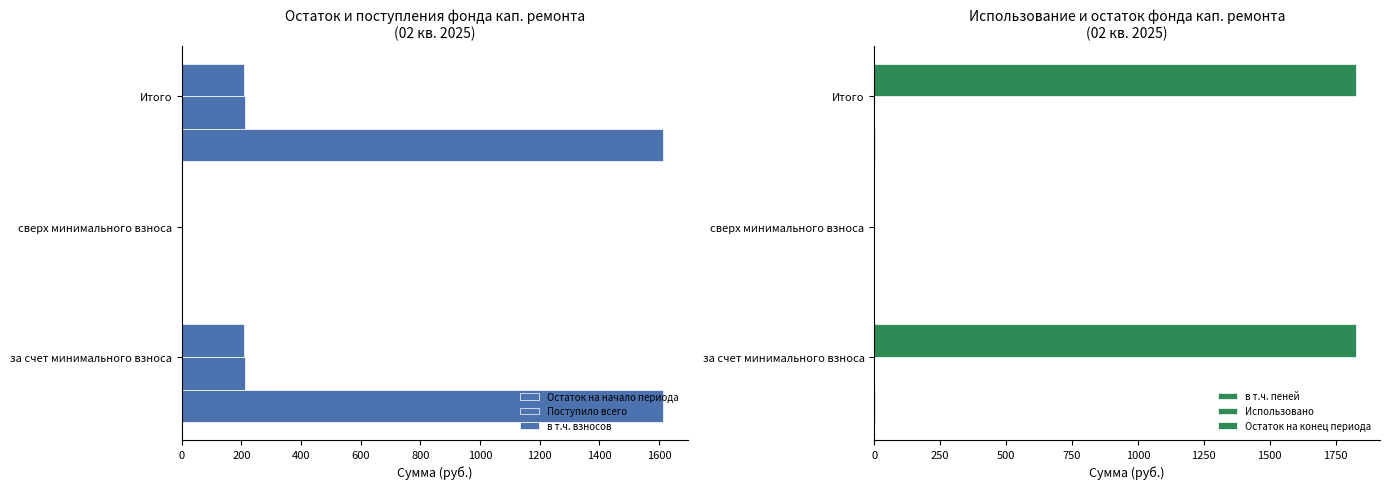

At how many categories does at least one series exceed 516?

2